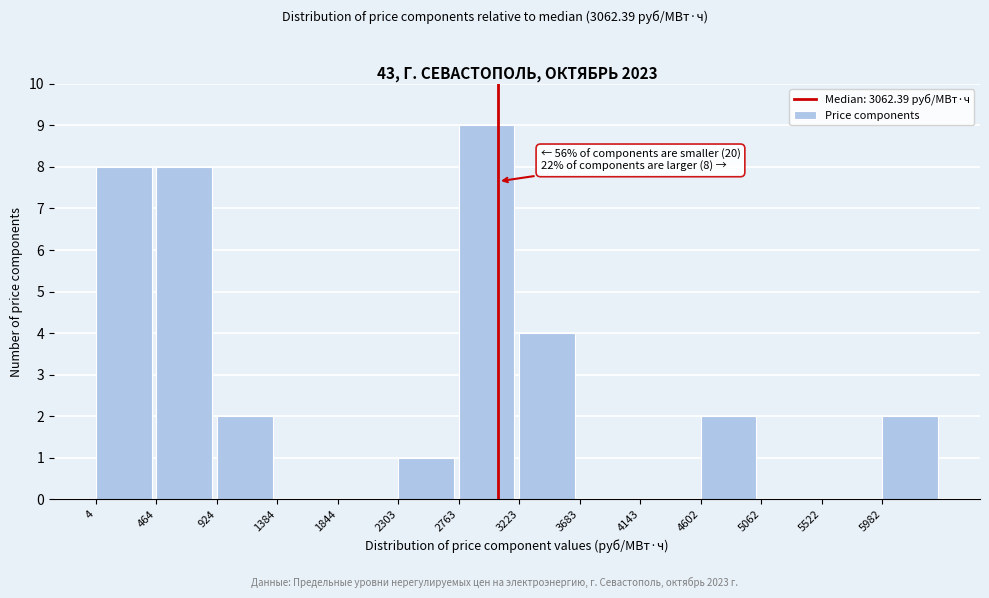

Over which range of the x-axis is the bar tallest?

2750 to 3200